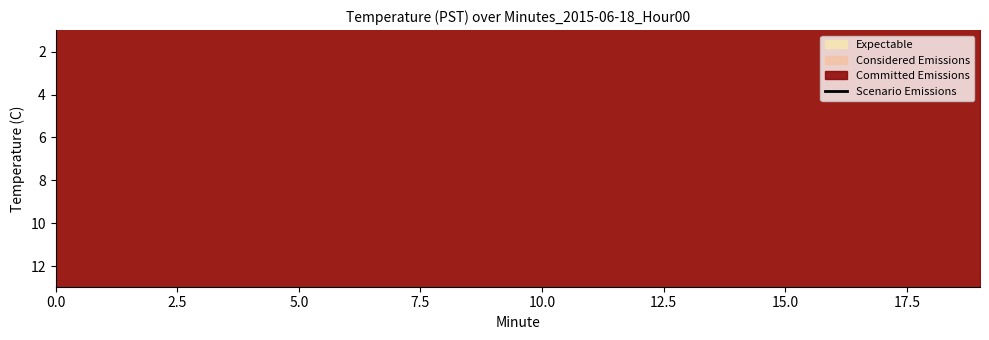

True or false: the data shows 9.4 at 20.0.

False